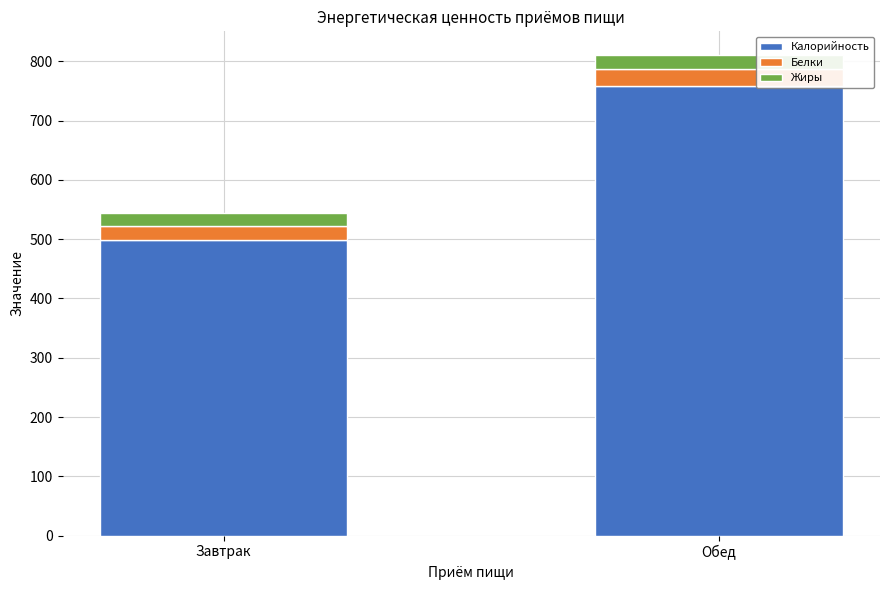

What is the difference between the Калорийность values at Обед and Завтрак?

259.7